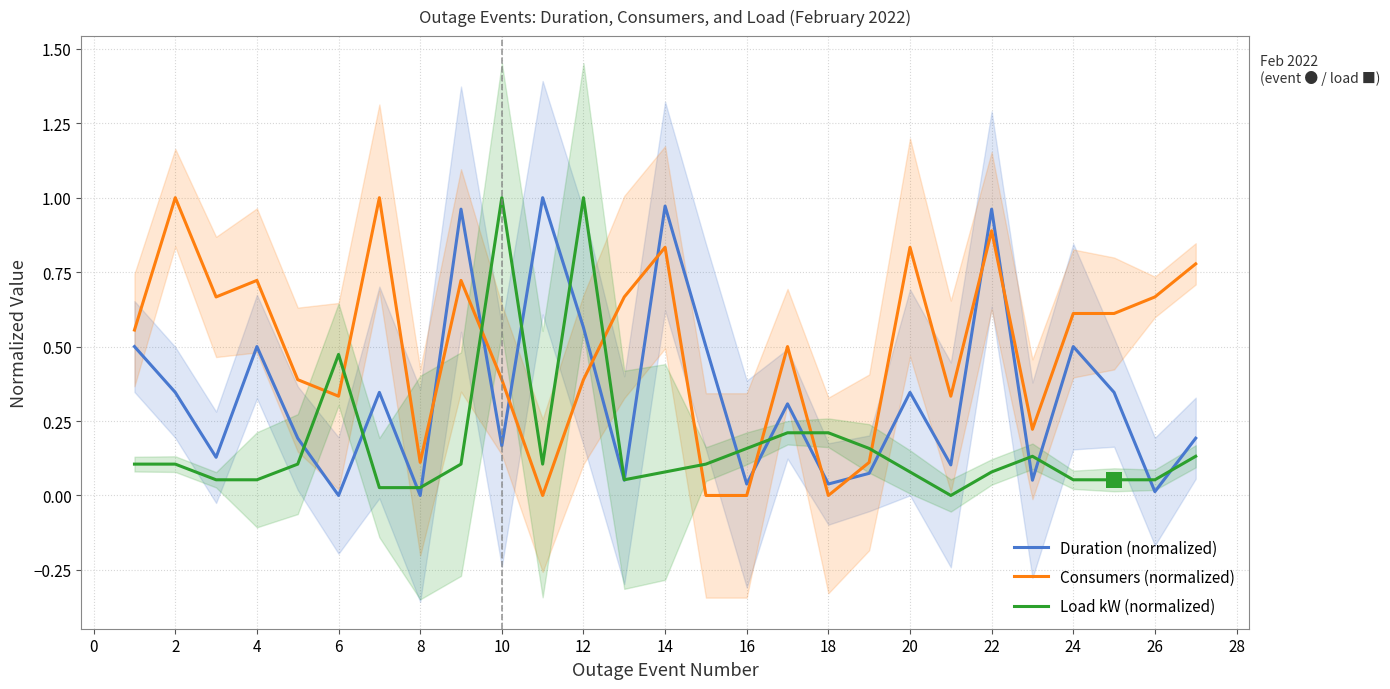

Is it true that Duration (normalized) equals 0.2 at 20?

False